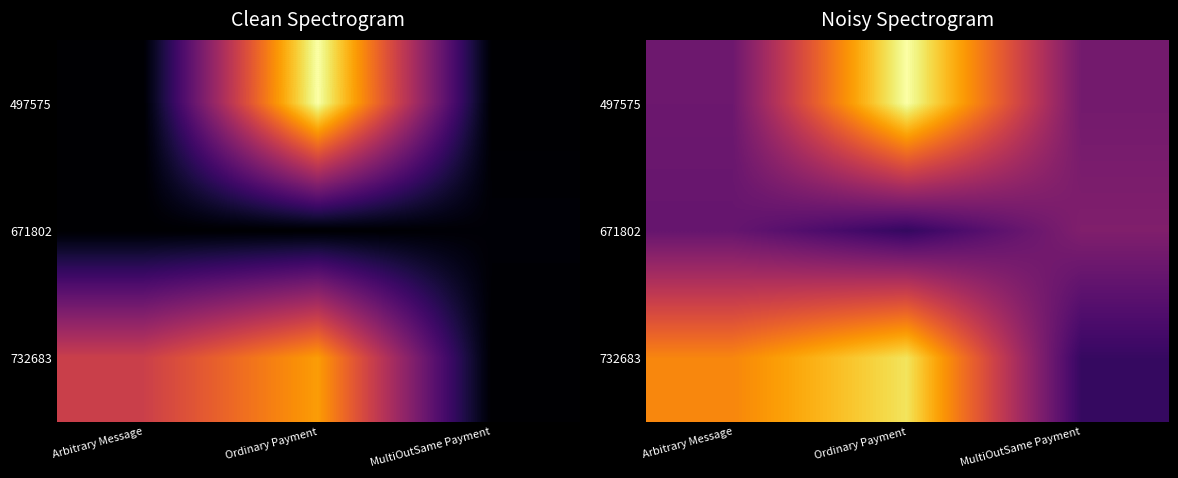

Rank the series at Ordinary Payment from highest to lowest value.

497575, 732683, 671802